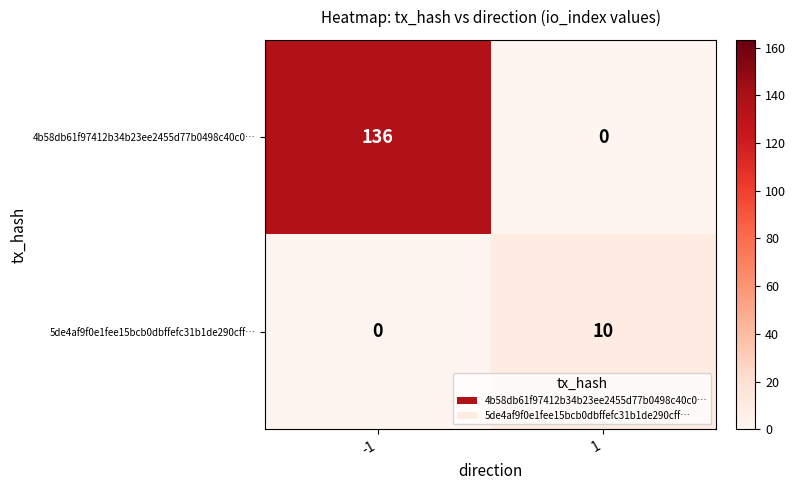

Which series changed the most between -1 and 1?

4b58db61f97412b34b23ee2455d77b0498c40c0…